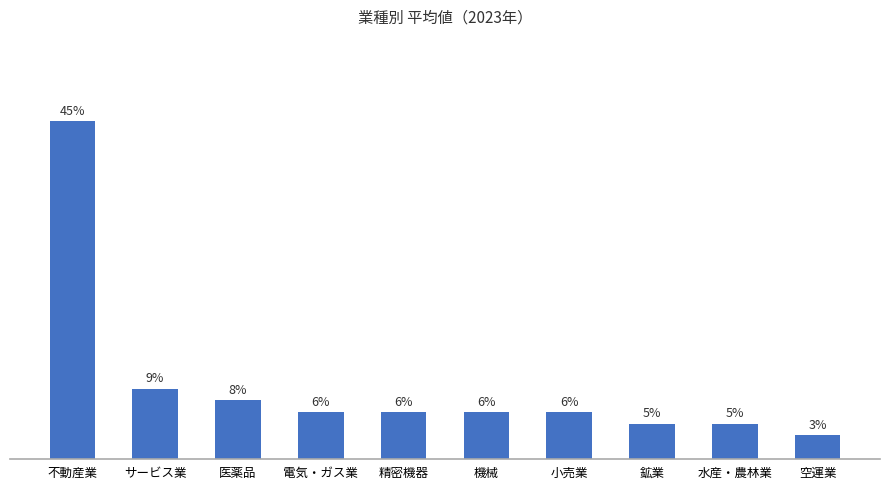

Are the bars horizontal?

No